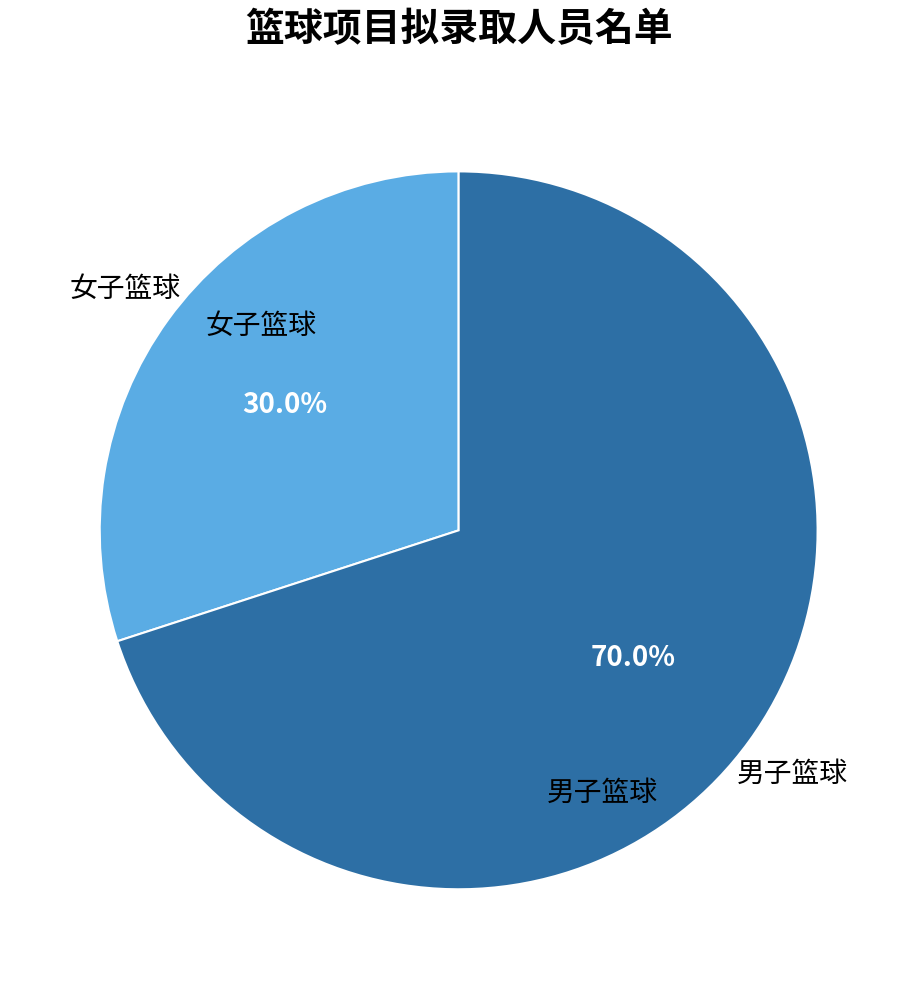

Is there a majority slice in this chart?

Yes